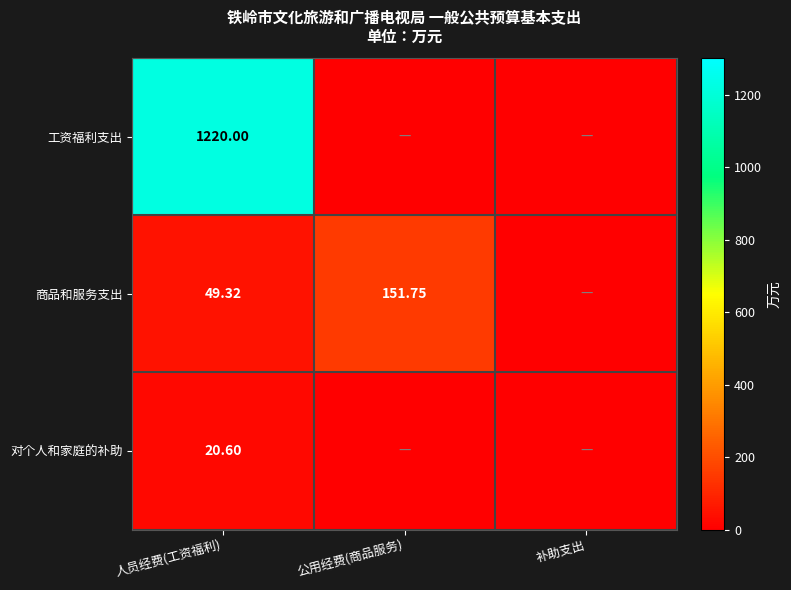

Between 人员经费(工资福利) and 公用经费(商品服务), which is larger?

人员经费(工资福利)